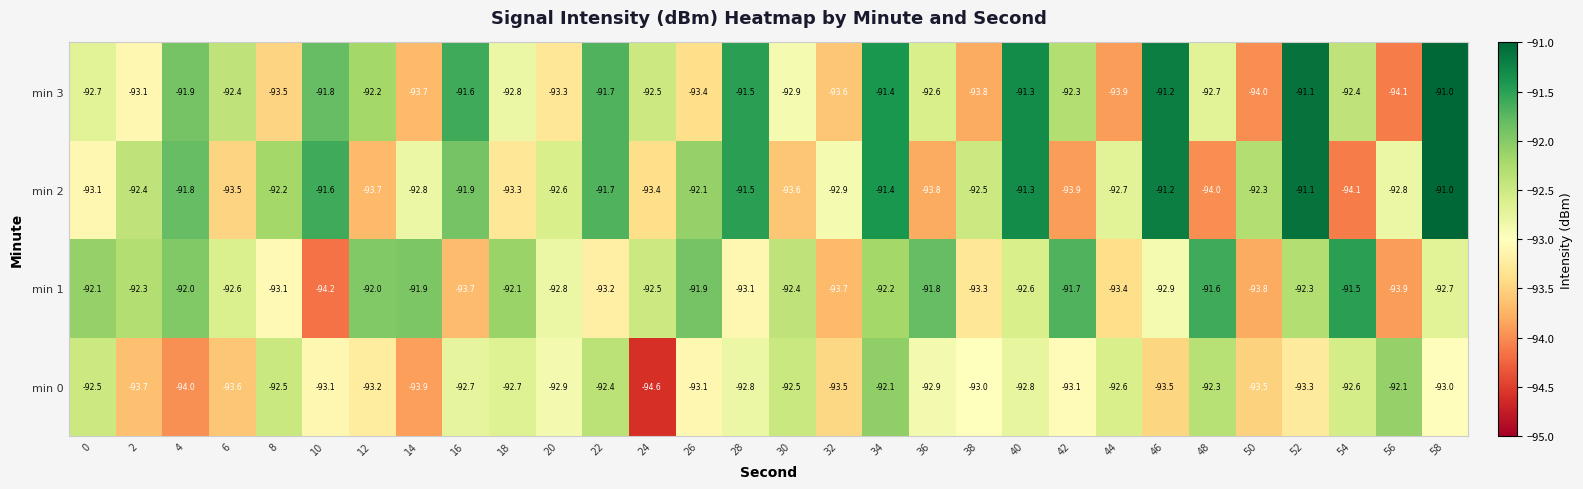

What is the difference between the min 3 values at 12 and 26?

1.2